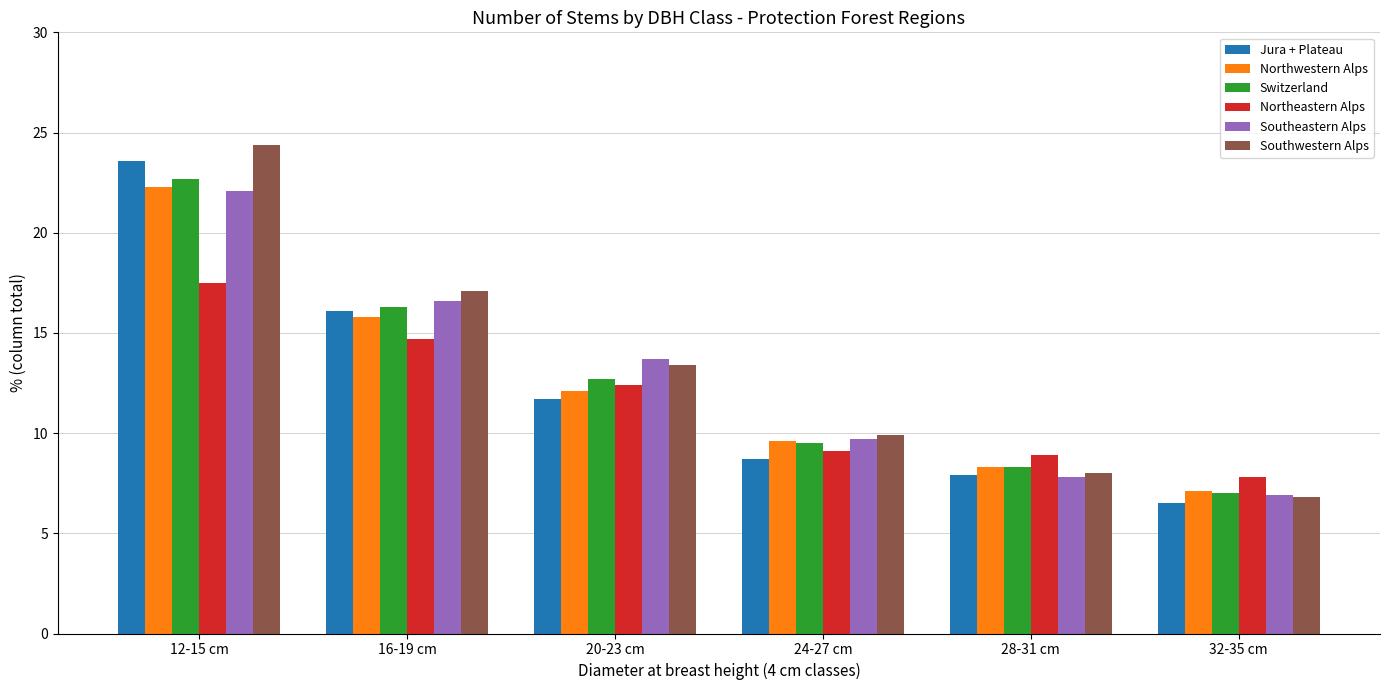

Rank the categories by Northwestern Alps value from lowest to highest.

32-35 cm, 28-31 cm, 24-27 cm, 20-23 cm, 16-19 cm, 12-15 cm